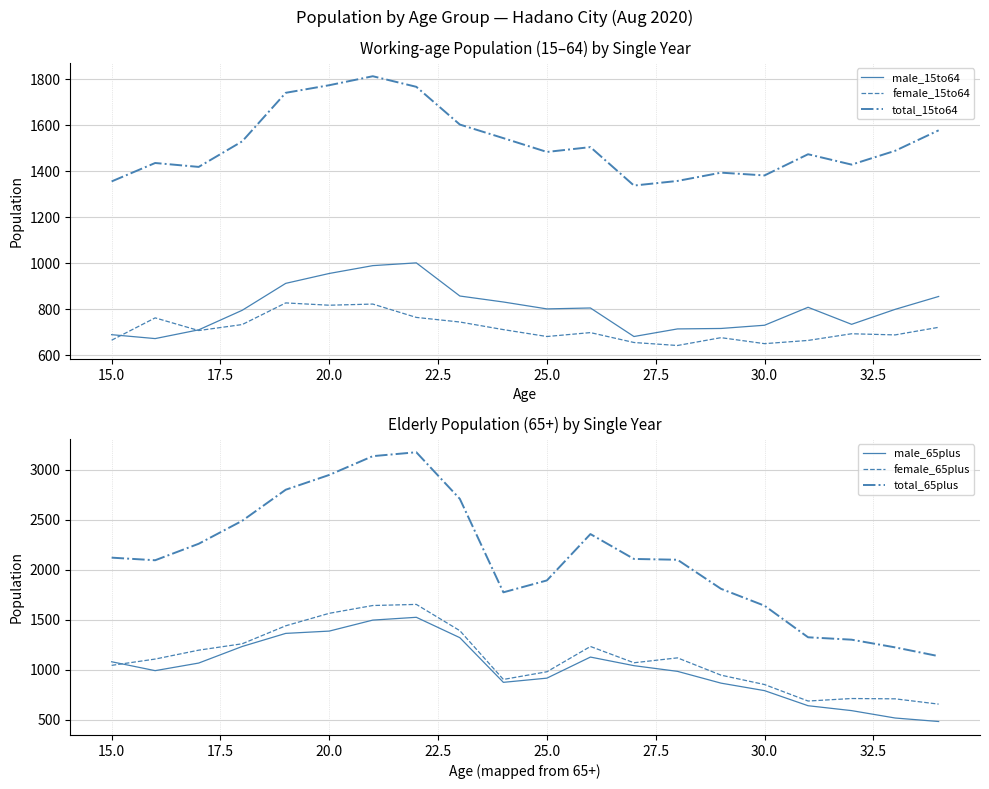

True or false: male_65plus and total_15to64 cross at least once.

False